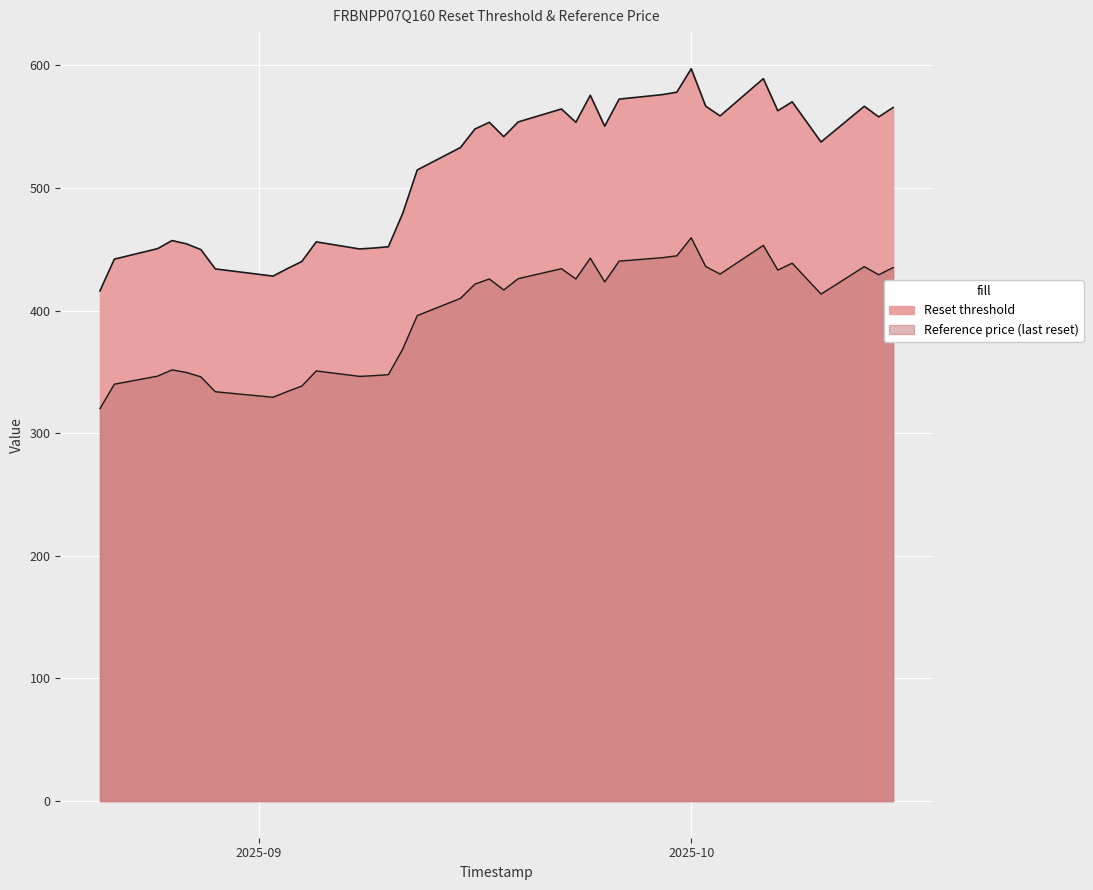

True or false: Reset threshold and Reference price (last reset) intersect in this chart.

False